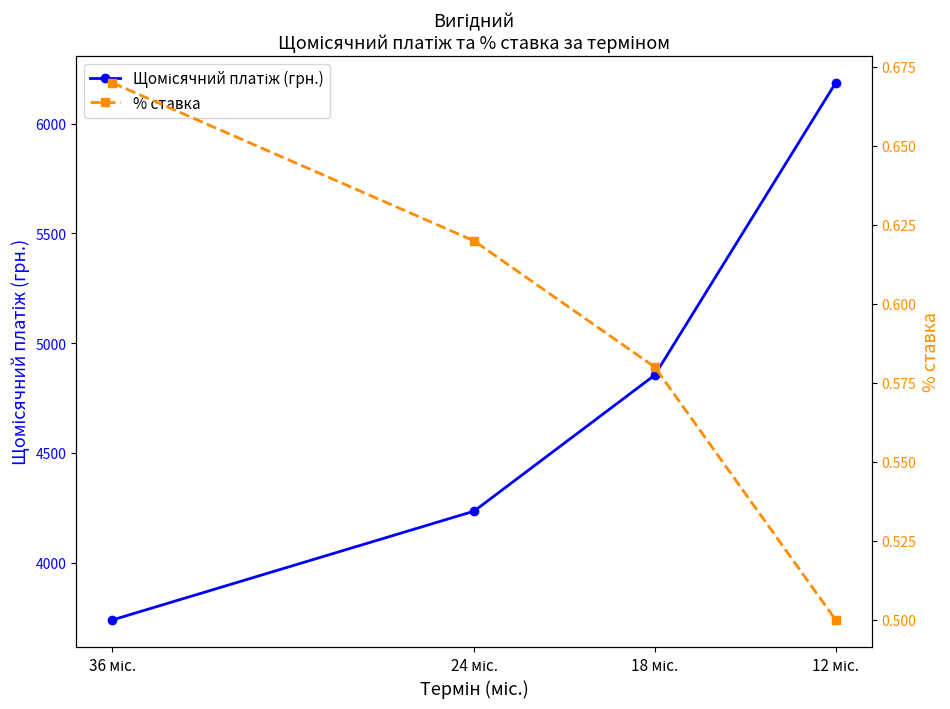

What is the smallest value displayed?

0.5